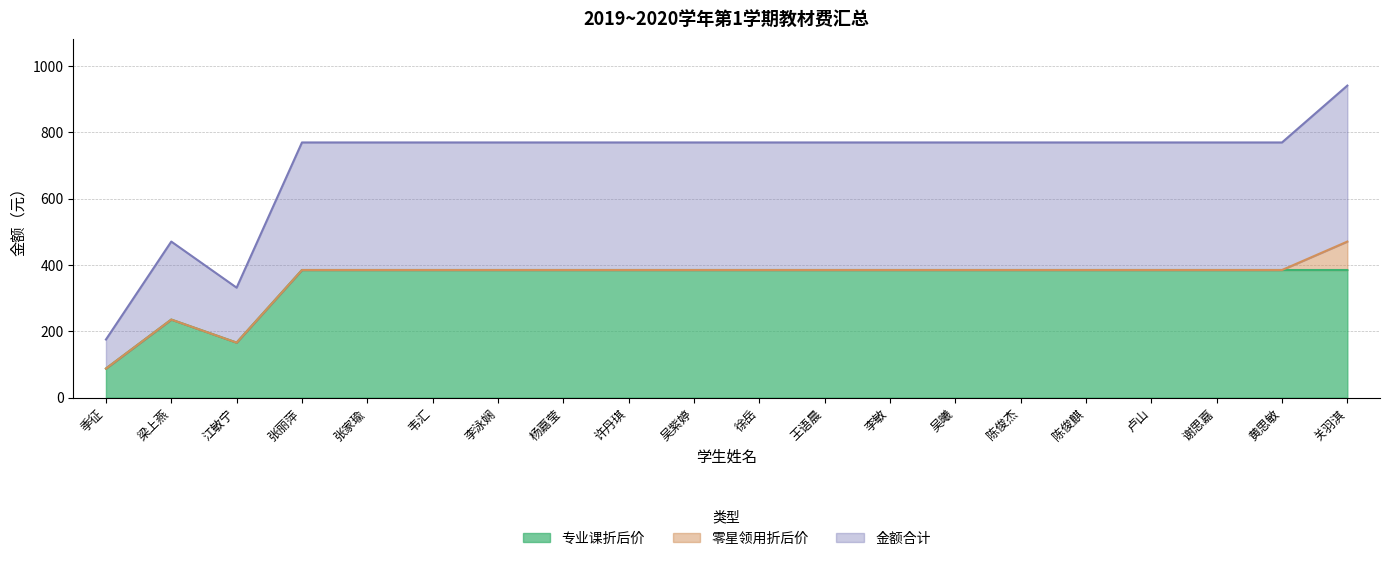

What is the total value across all series at 陈俊麒?

769.6